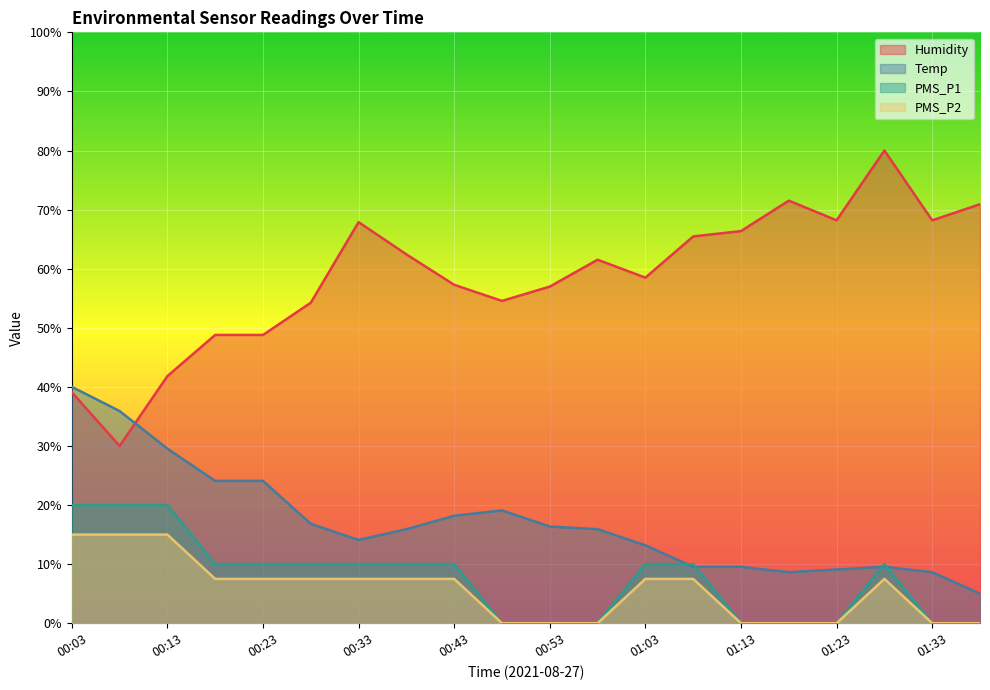

True or false: PMS_P1 and Humidity cross at least once.

False